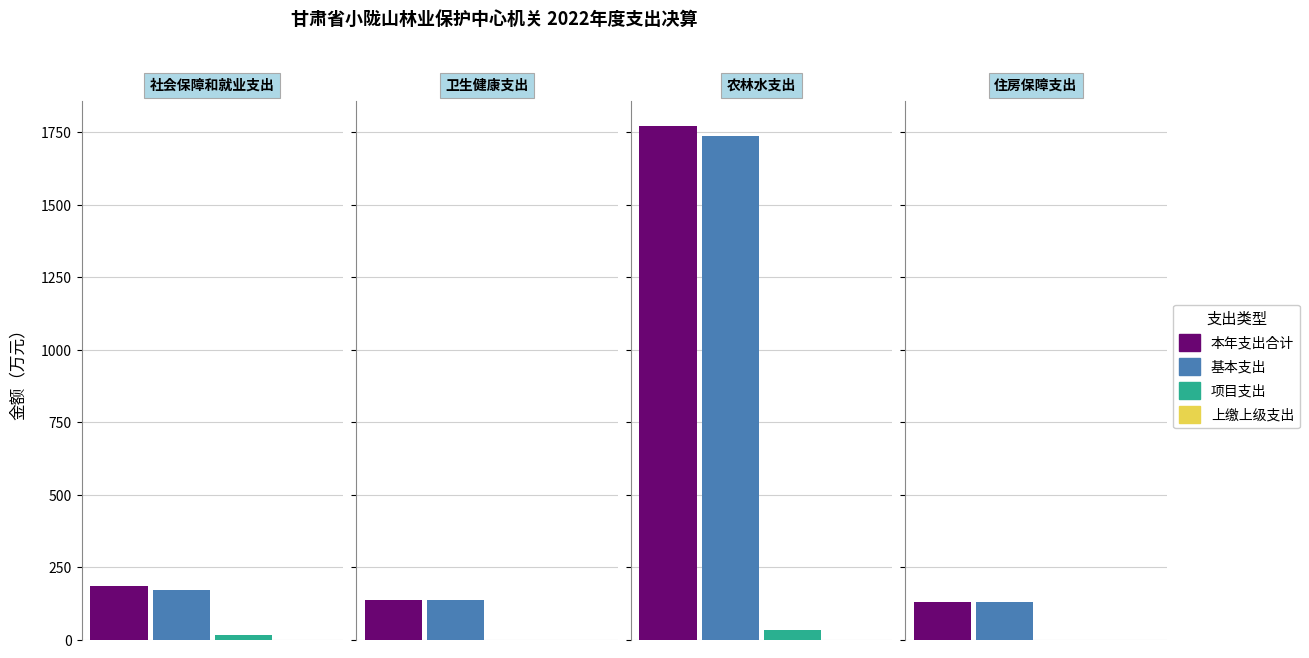

Which series has the largest range (max minus min)?

本年支出合计